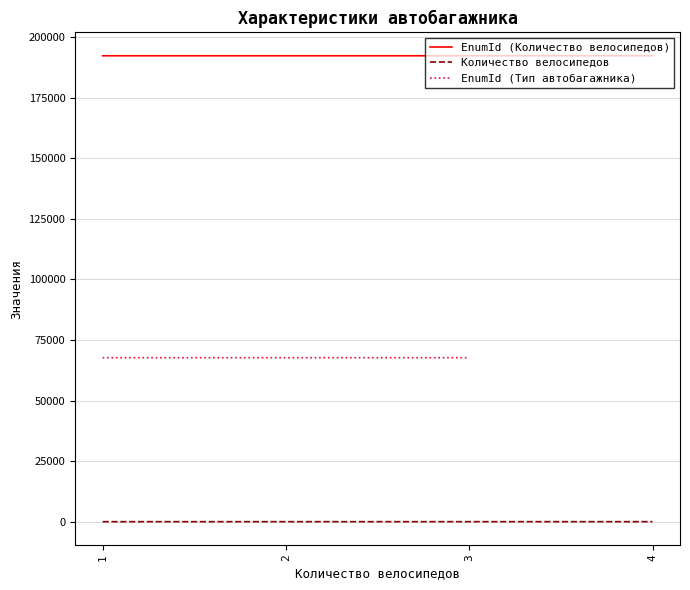

True or false: EnumId (Количество велосипедов) and Количество велосипедов intersect in this chart.

False